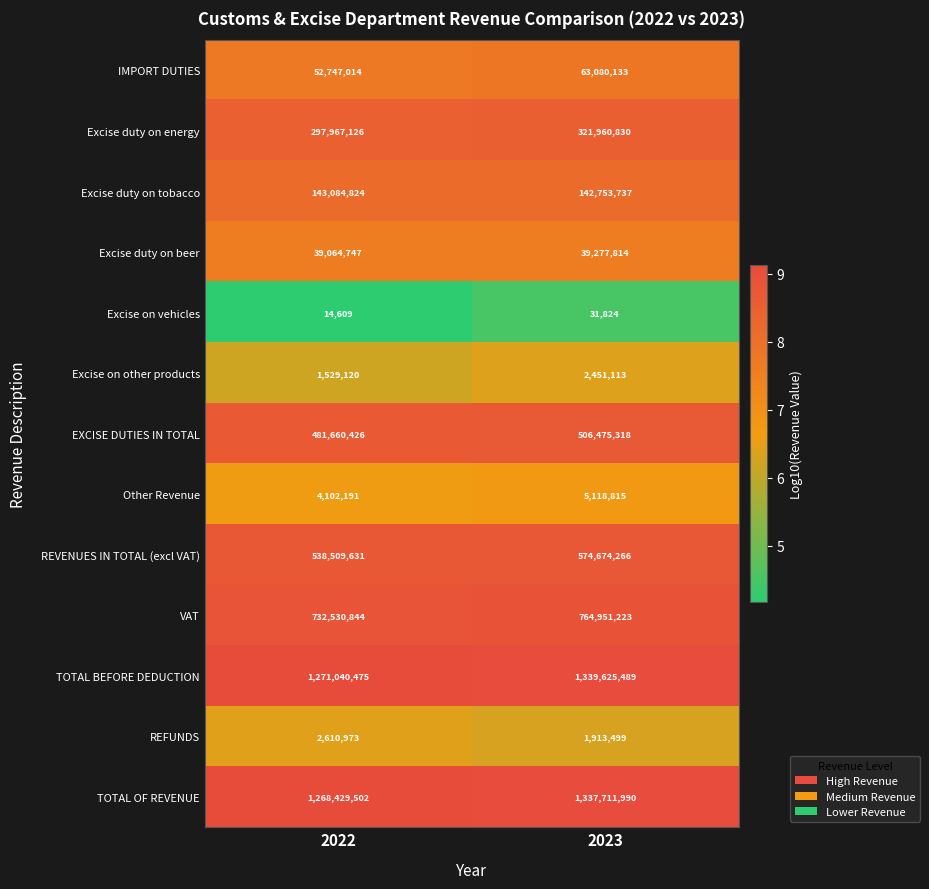

Reading left to right, transcribe all the data shown in this chart.

IMPORT DUTIES: 52747014	63080133
Excise duty on energy: 297967126	321960830
Excise duty on tobacco: 143084824	142753737
Excise duty on beer: 39064747	39277814
Excise on vehicles: 14609	31824
Excise on other products: 1529120	2451113
EXCISE DUTIES IN TOTAL: 481660426	506475318
Other Revenue: 4102191	5118815
REVENUES IN TOTAL (excl VAT): 538509631	574674266
VAT: 732530844	764951223
TOTAL BEFORE DEDUCTION: 1271040475	1339625489
REFUNDS: 2610973	1913499
TOTAL OF REVENUE: 1268429502	1337711990